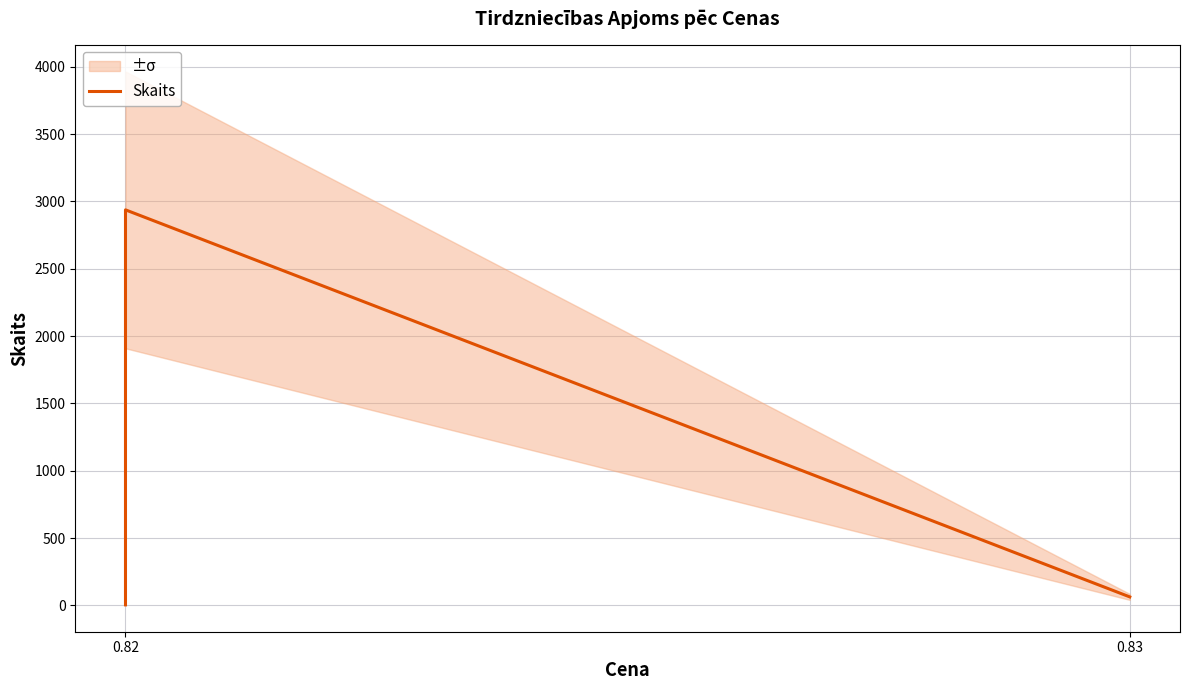

What is the difference between the maximum and minimum values?

2933